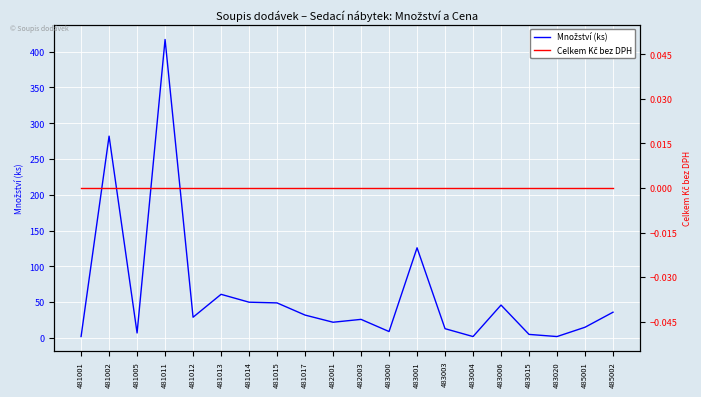

True or false: Celkem Kč bez DPH and Množství (ks) intersect in this chart.

False